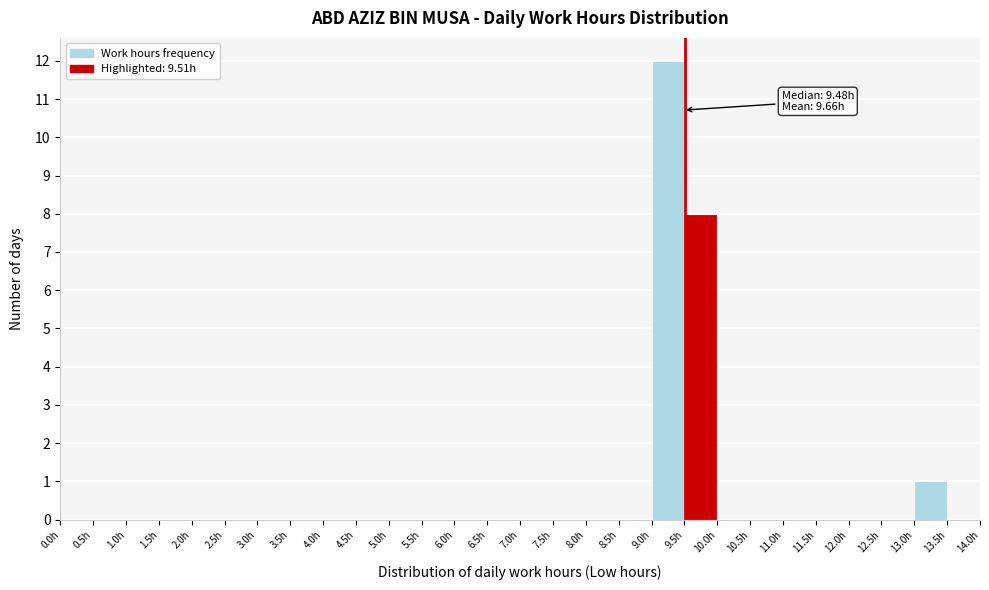

Which range on the x-axis has the tallest bar?

9.0 to 9.5